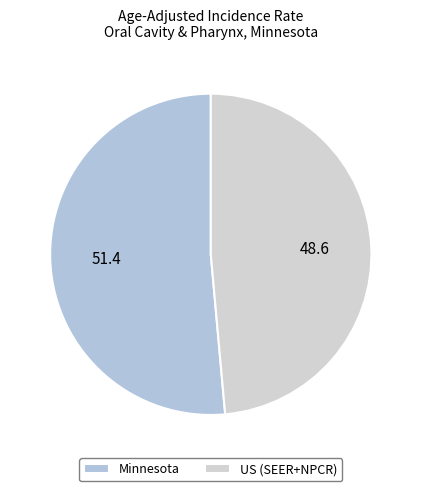

Does any single category account for the majority?

Yes